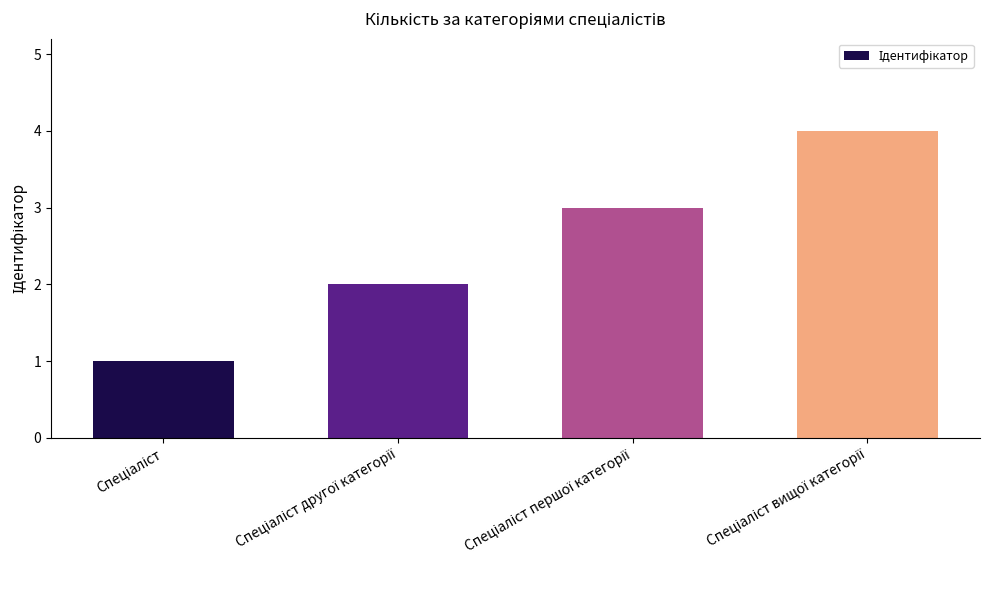

What is the sum of all values?

10